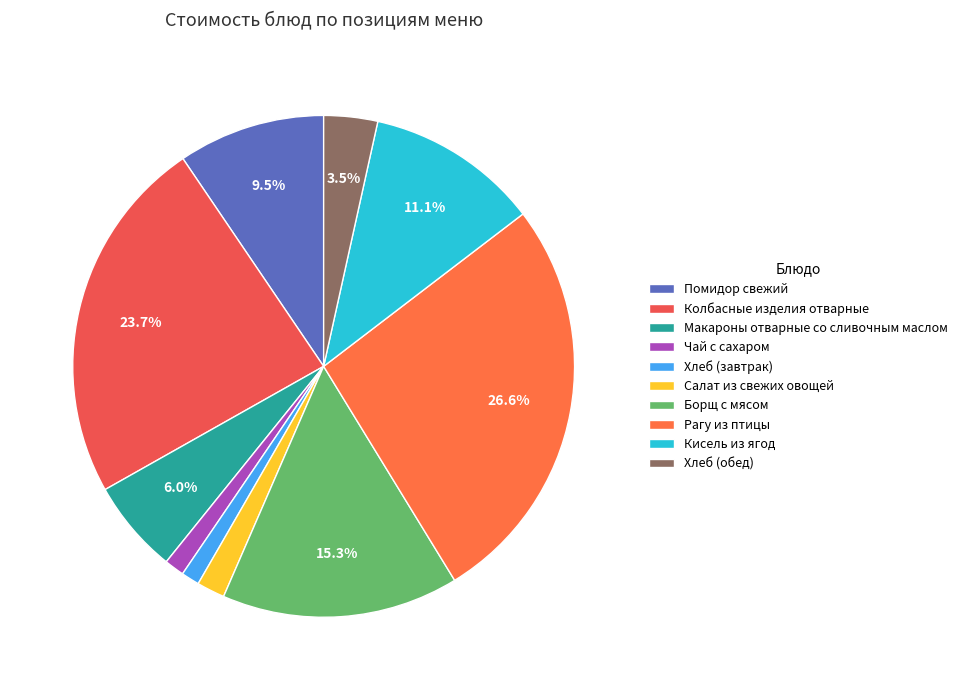

Count the number of slices in the pie.

10